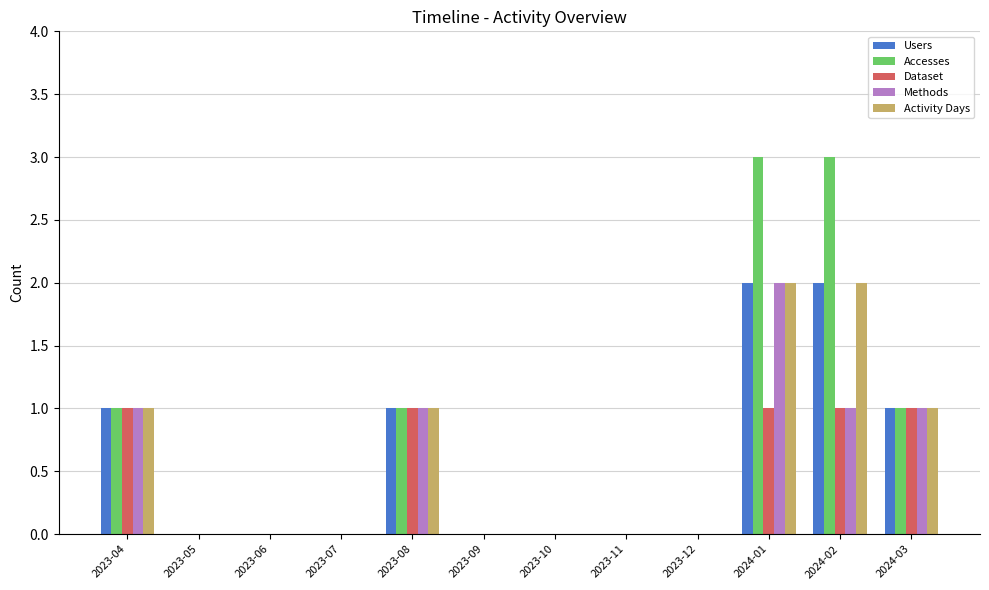

Reading left to right, extract all data points from this chart.

Users: 2023-04=1	2023-05=0	2023-06=0	2023-07=0	2023-08=1	2023-09=0	2023-10=0	2023-11=0	2023-12=0	2024-01=2	2024-02=2	2024-03=1
Accesses: 2023-04=1	2023-05=0	2023-06=0	2023-07=0	2023-08=1	2023-09=0	2023-10=0	2023-11=0	2023-12=0	2024-01=3	2024-02=3	2024-03=1
Dataset: 2023-04=1	2023-05=0	2023-06=0	2023-07=0	2023-08=1	2023-09=0	2023-10=0	2023-11=0	2023-12=0	2024-01=1	2024-02=1	2024-03=1
Methods: 2023-04=1	2023-05=0	2023-06=0	2023-07=0	2023-08=1	2023-09=0	2023-10=0	2023-11=0	2023-12=0	2024-01=2	2024-02=1	2024-03=1
Activity Days: 2023-04=1	2023-05=0	2023-06=0	2023-07=0	2023-08=1	2023-09=0	2023-10=0	2023-11=0	2023-12=0	2024-01=2	2024-02=2	2024-03=1